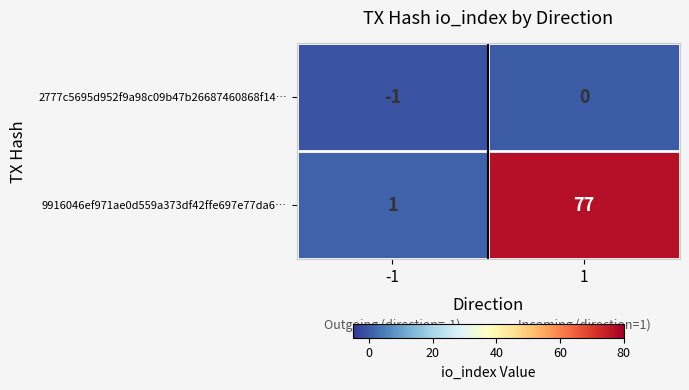

Which series has the largest total across all categories?

9916046ef971ae0d559a373df42ffe697e77da6…